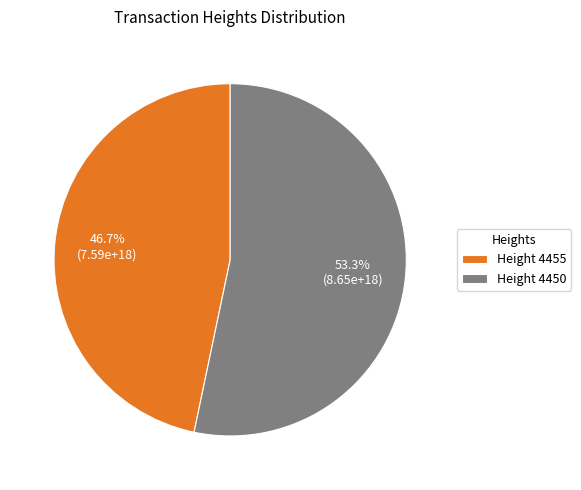

How many slices are in this pie chart?

2